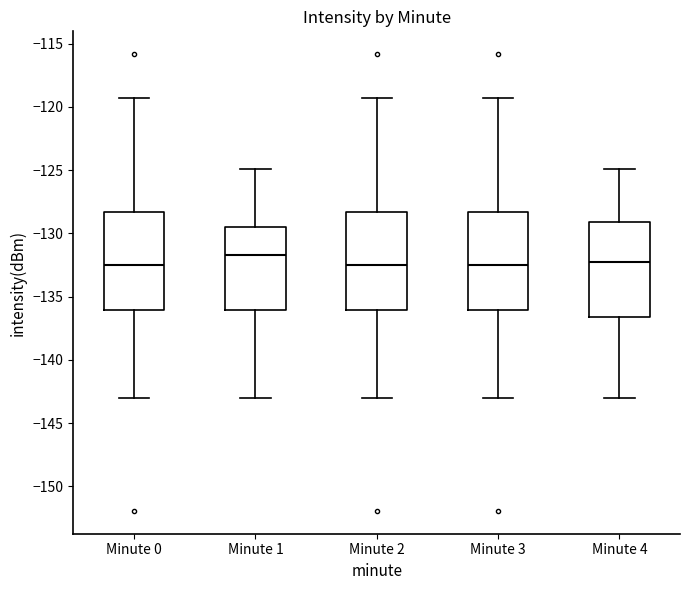

Where does the upper whisker of the box for Minute 0 end on the y-axis? The values are not printed on the chart, so give them approximately, as read against the axis.

-119.5